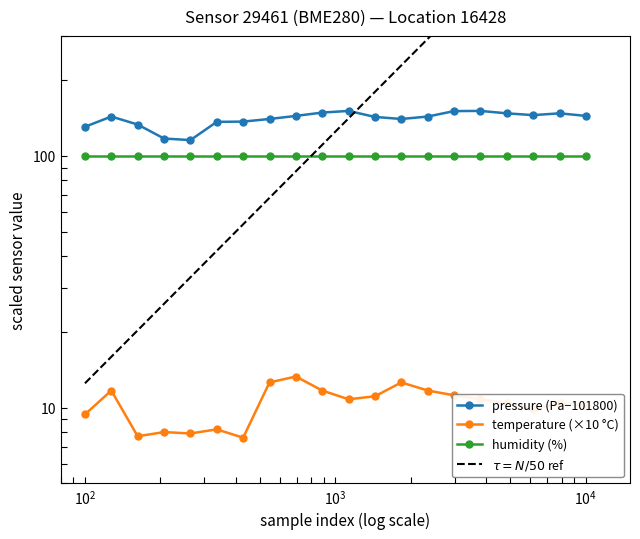

Which series changed the most between 03:00 and 08:00?

pressure